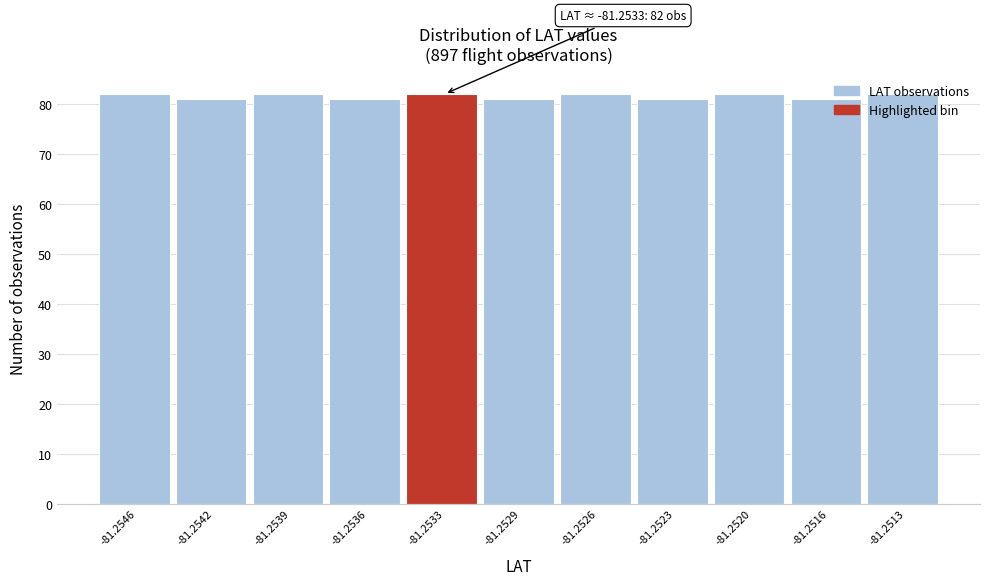

What is the maximum value shown in the chart?

82